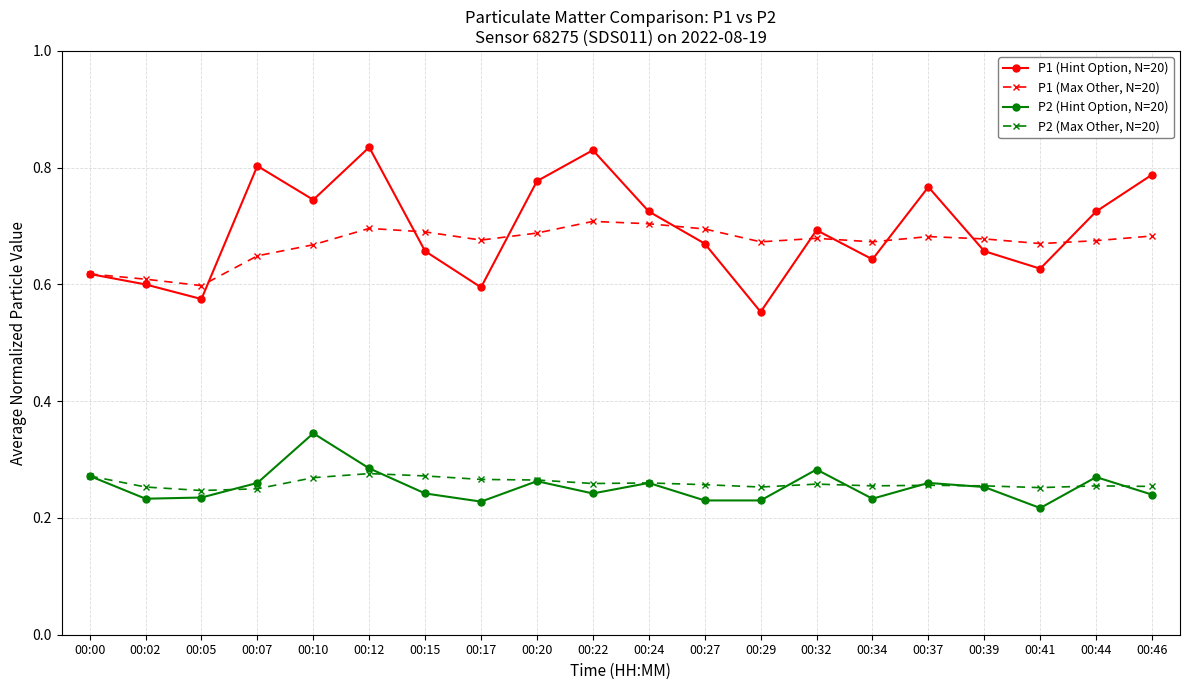

The P1 (Max Other, N=20) series shows 1.1 at 00:02. True or false?

False